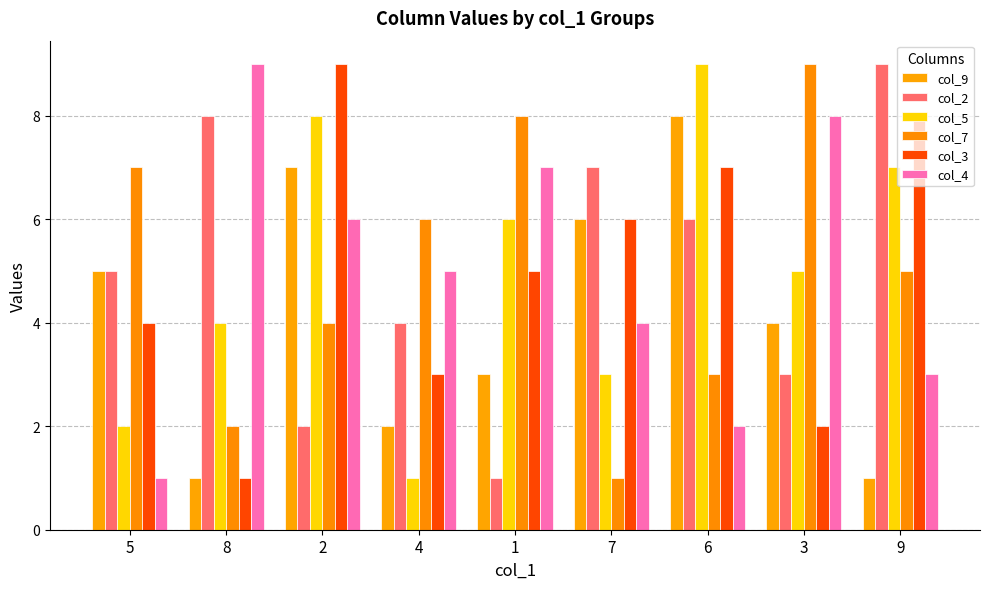

At which category does the chart reach its minimum across all series?

8